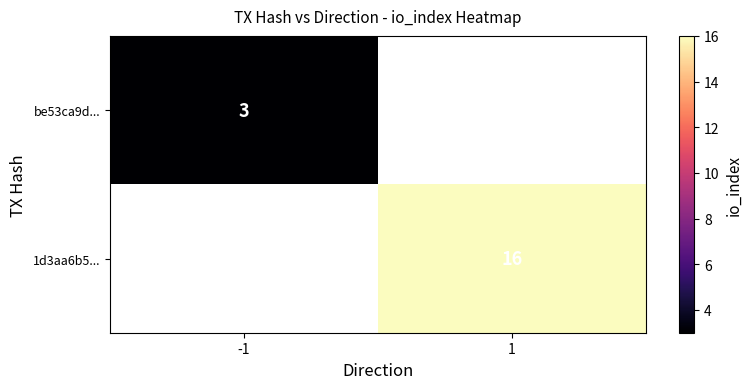

What is the maximum value shown in the chart?

16.0